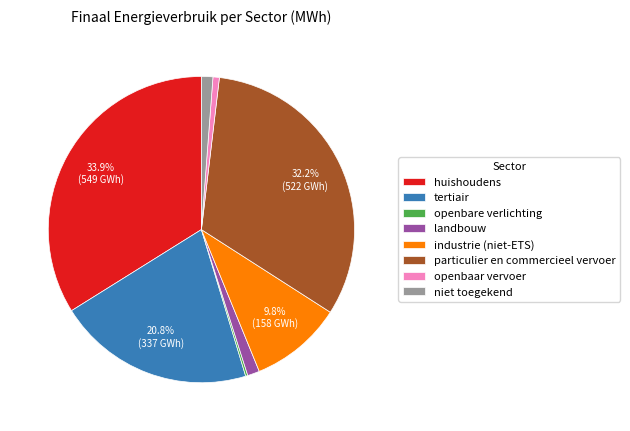

Which category has the biggest portion of the pie?

huishoudens